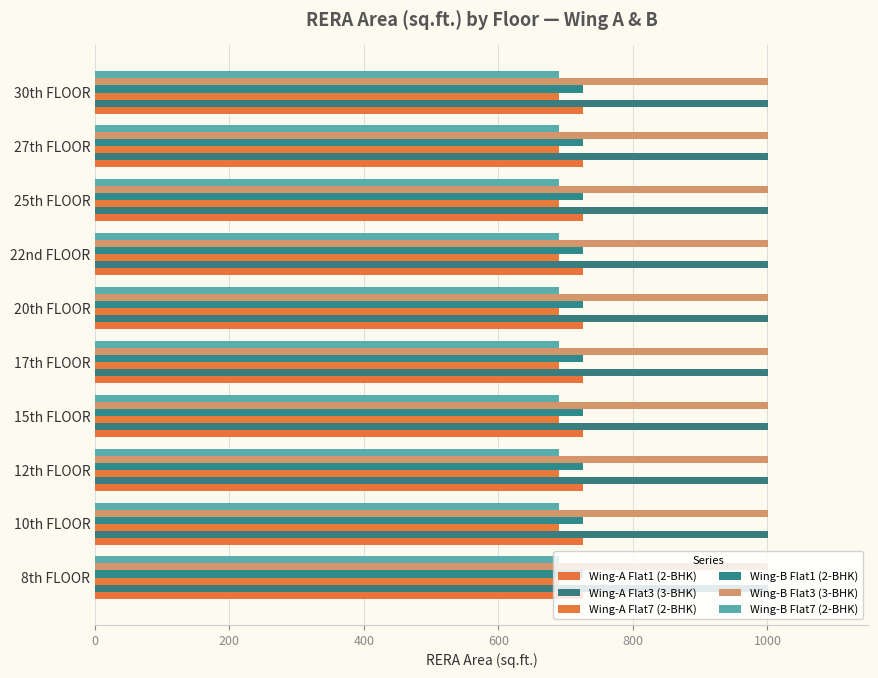

At 10th FLOOR, list the series in order from largest to smallest.

Wing-A Flat3 (3-BHK), Wing-B Flat3 (3-BHK), Wing-A Flat1 (2-BHK), Wing-B Flat1 (2-BHK), Wing-A Flat7 (2-BHK), Wing-B Flat7 (2-BHK)